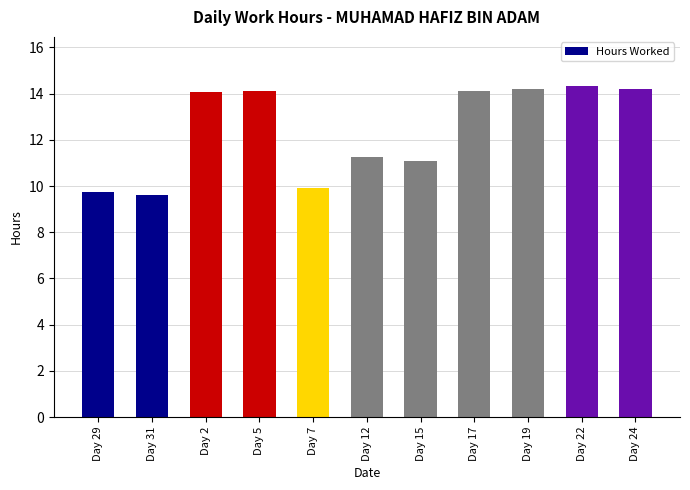

What value does the data have at Day 12?

11.3